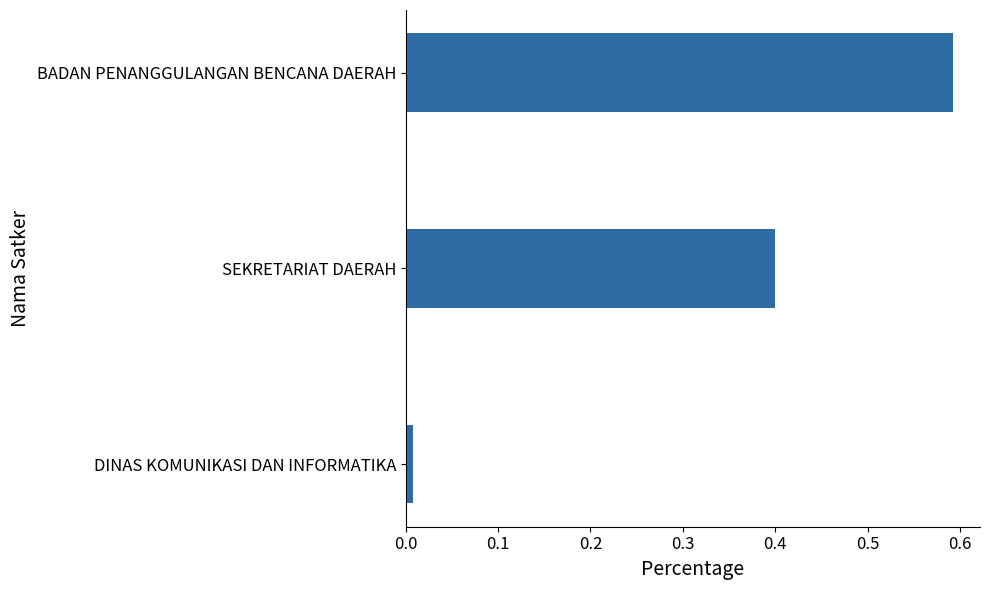

The chart shows a value of 0.4 at SEKRETARIAT DAERAH. True or false?

True